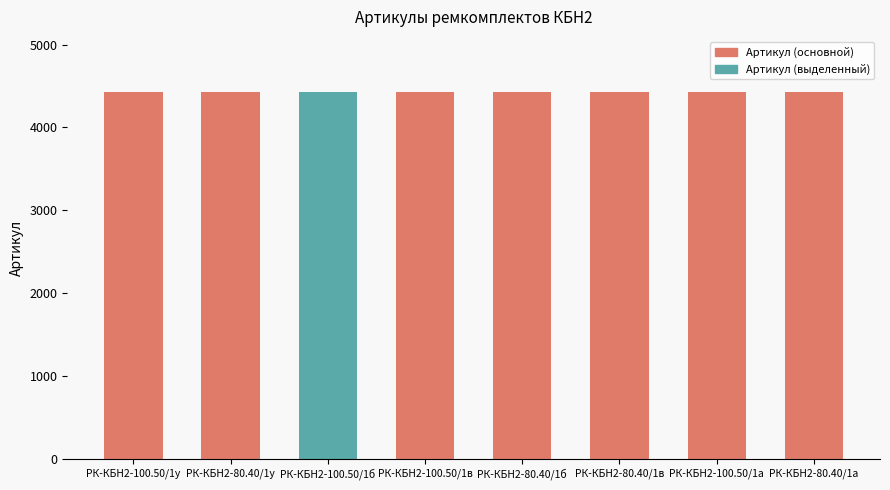

Approximately how many times larger is the value at РК-КБН2-80.40/1в compared to РК-КБН2-100.50/1б?

1.0